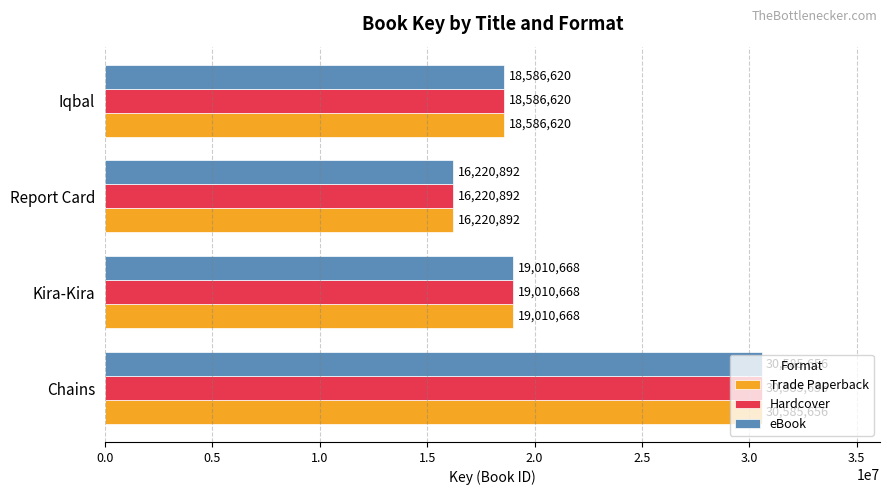

True or false: Trade Paperback has a value of 18586620 at Iqbal.

True